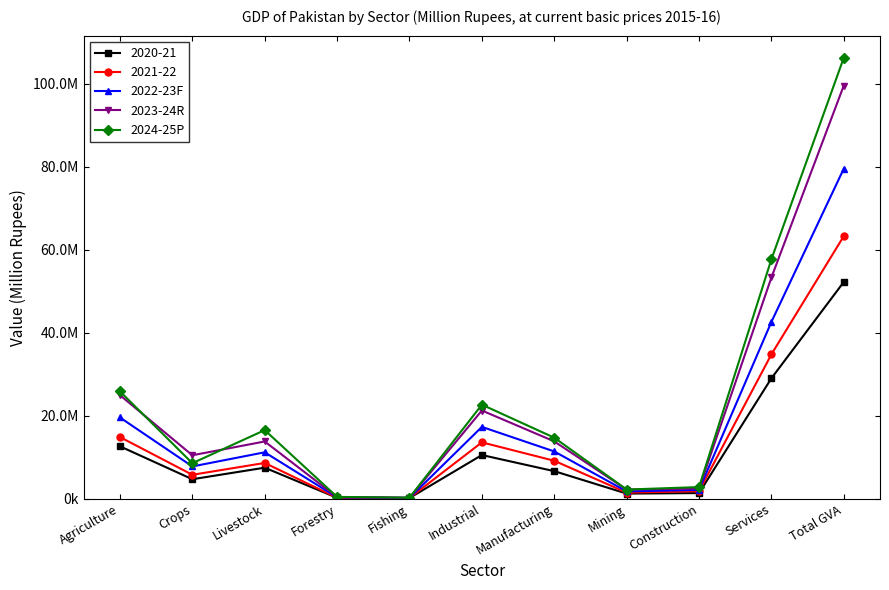

True or false: 2022-23F has a value of 7801117 at Crops.

True